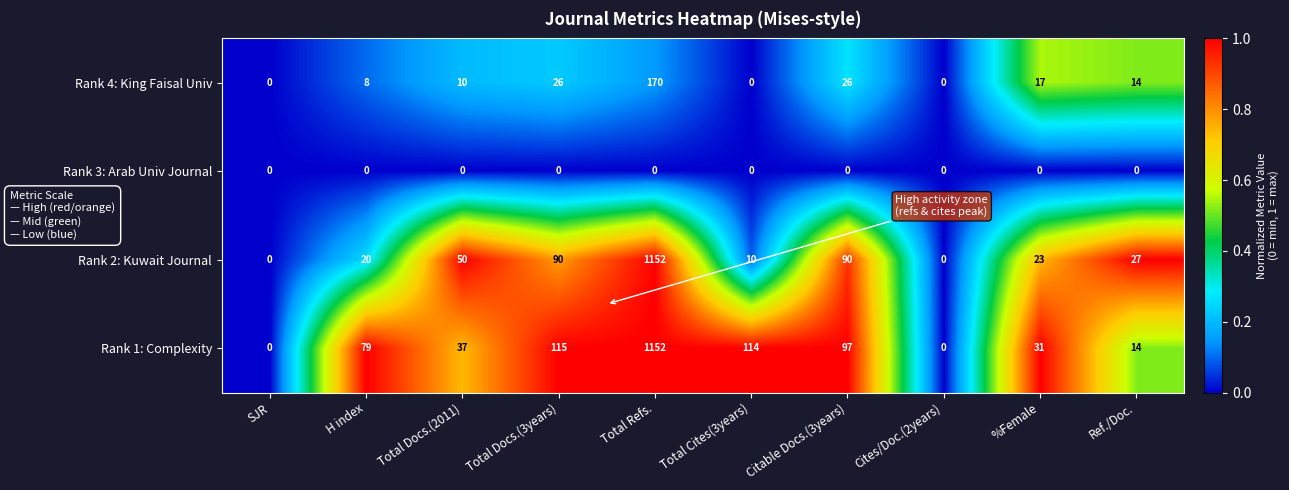

Is it true that Rank 1: Complexity equals 31 at %Female?

True